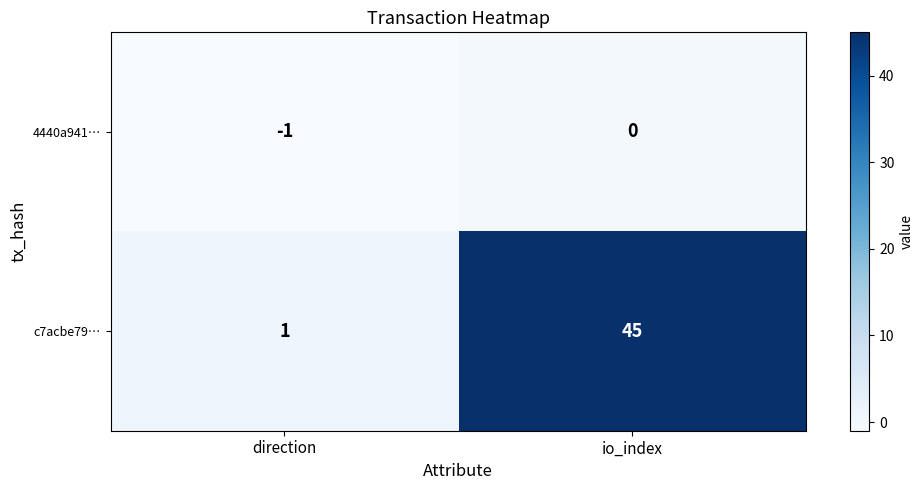

What is the difference between the highest and lowest values at io_index?

45